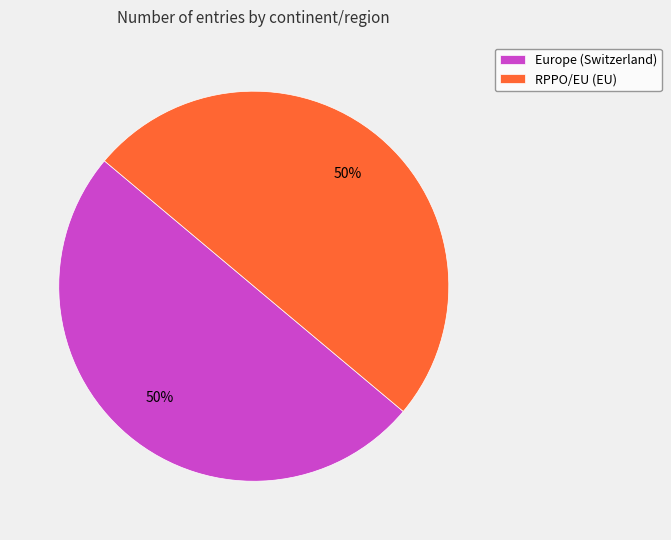

Count the number of slices in the pie.

2